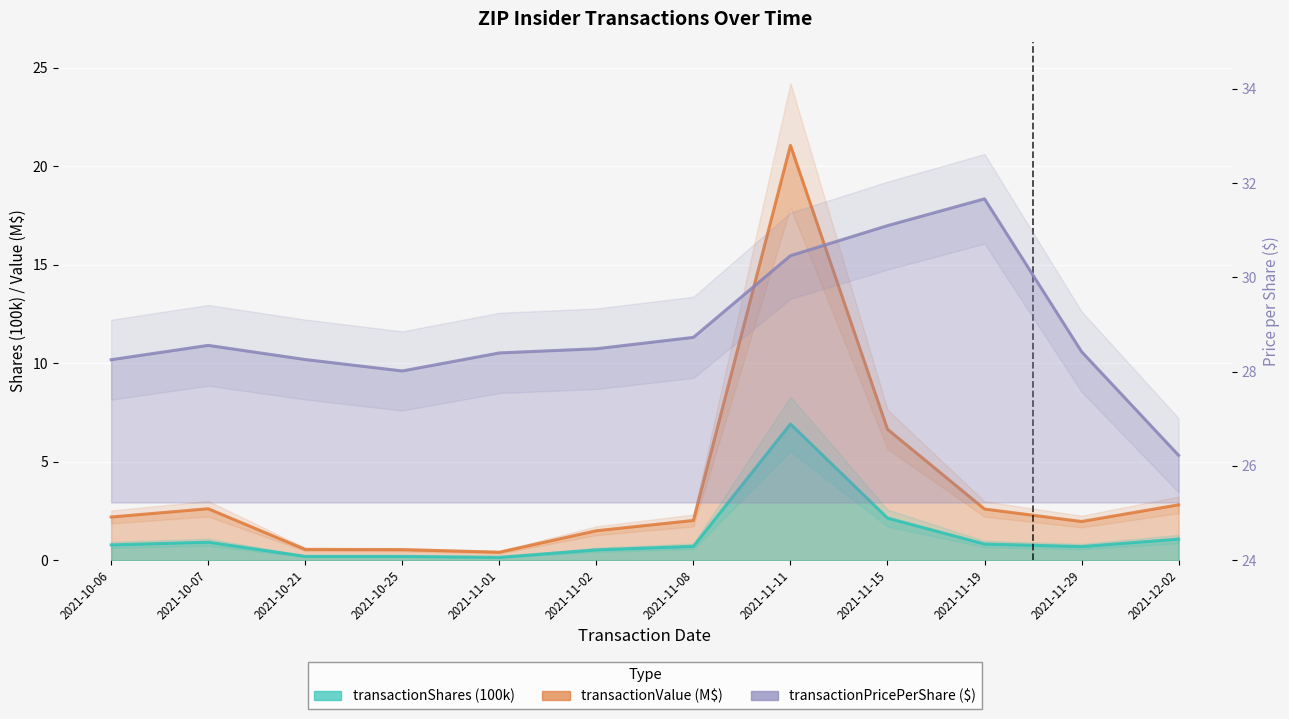

The value of transactionValue at 2021-10-07 is 2.6. True or false?

True